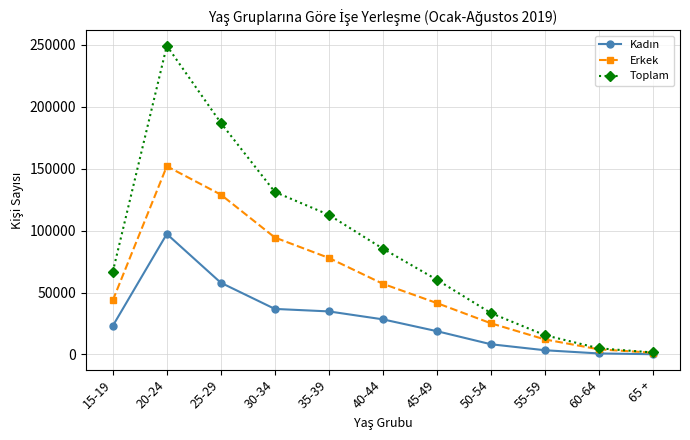

Which series has the widest spread of values?

Toplam